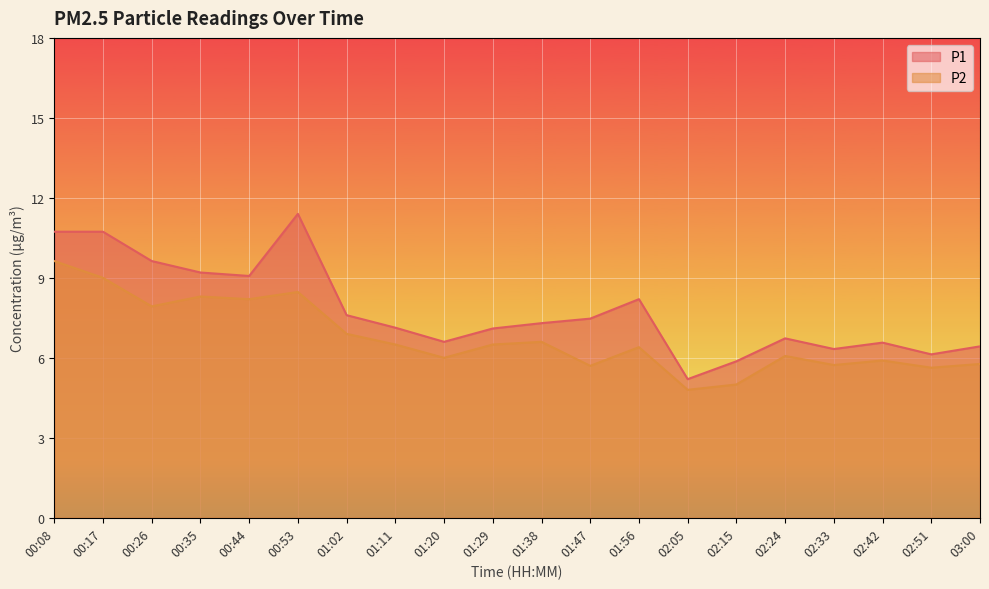

What is the smallest value displayed?

4.8